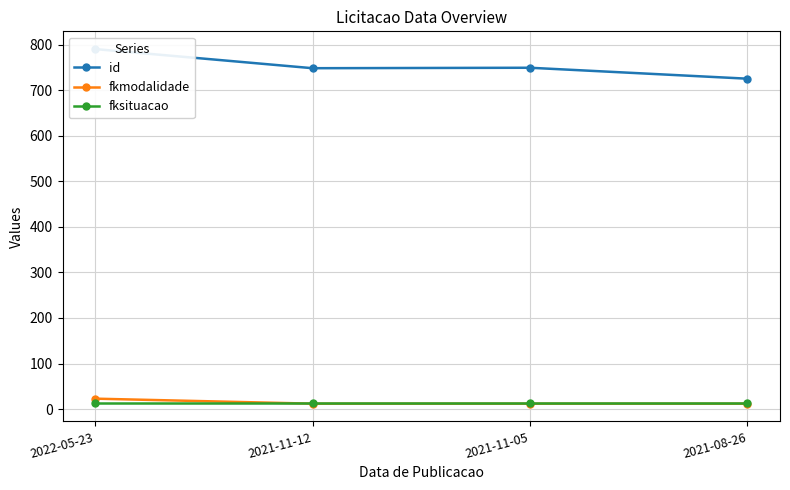

At how many categories does at least one series exceed 411?

4